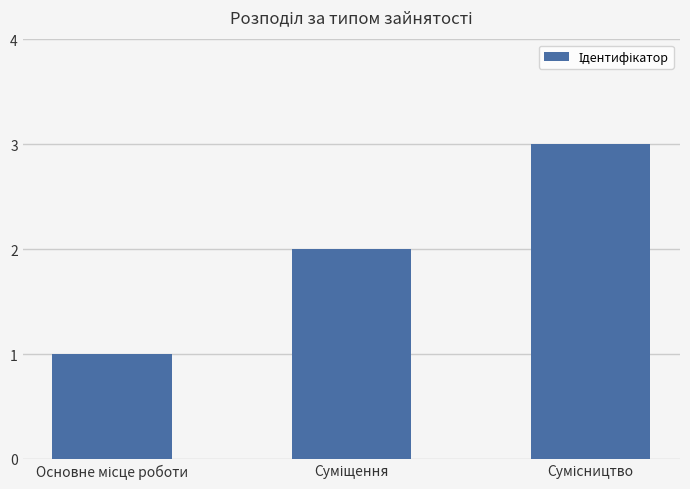

What is the sum of all values?

6